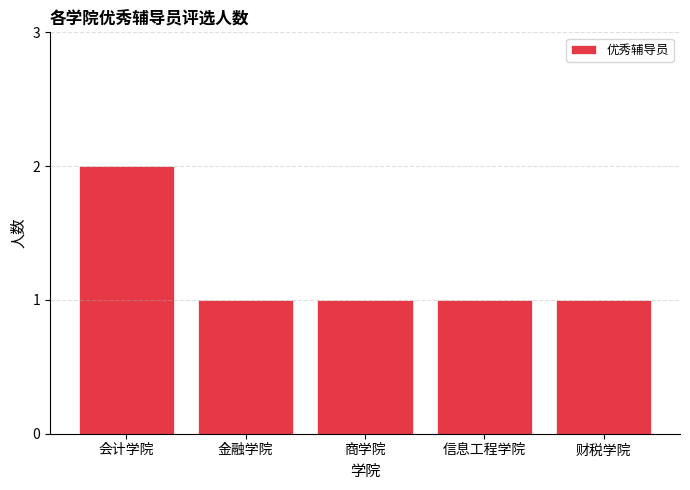

Are the bars grouped side by side (vs. stacked)?

No